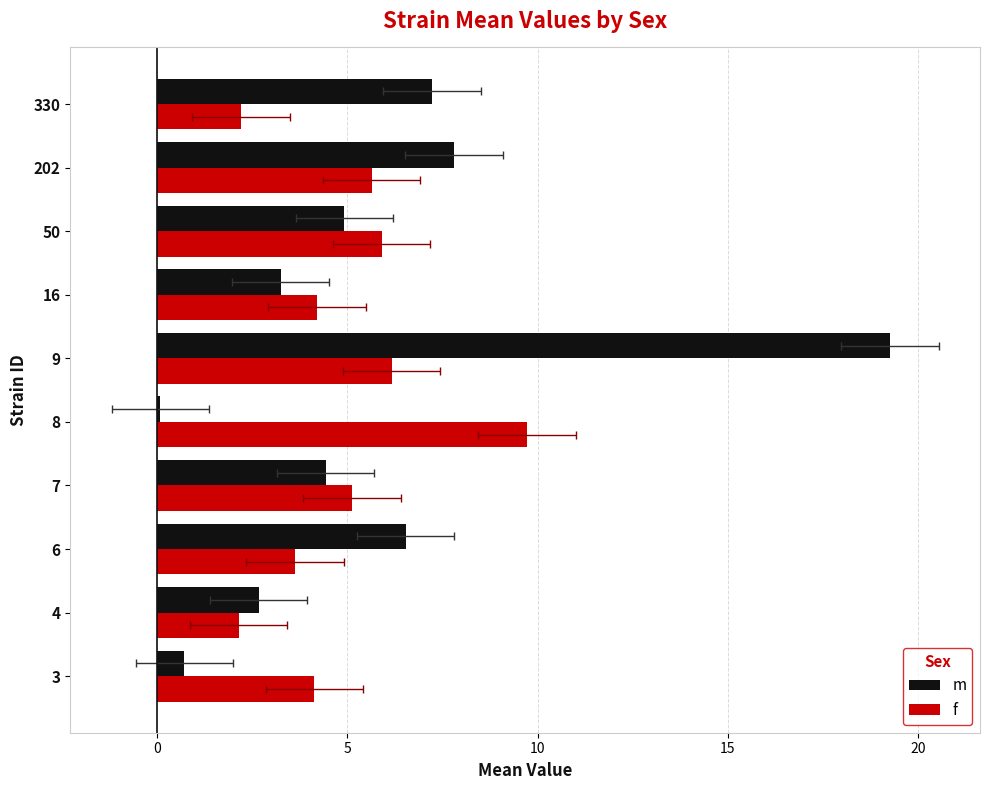

The f series shows 2.1 at 4. True or false?

True